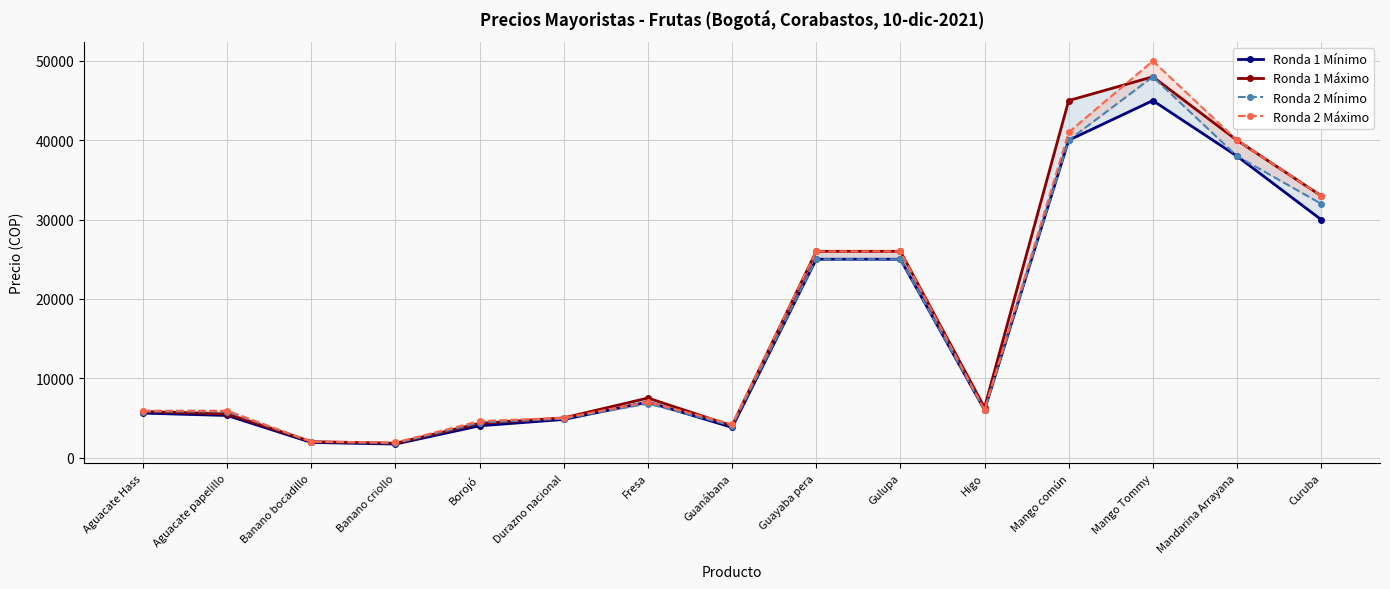

At which category does the chart reach its peak across all series?

Mango Tommy